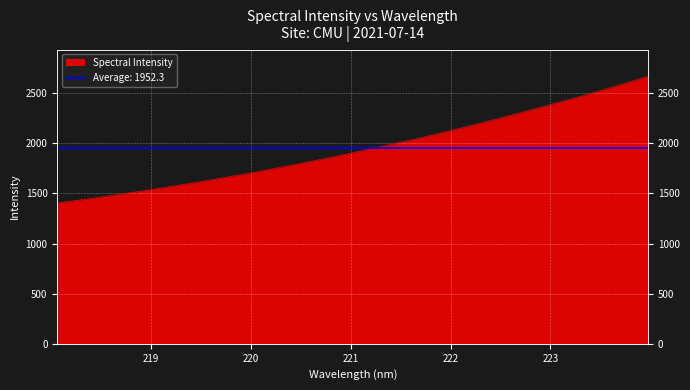

What is the label of the 32nd point from the left?

223.9802